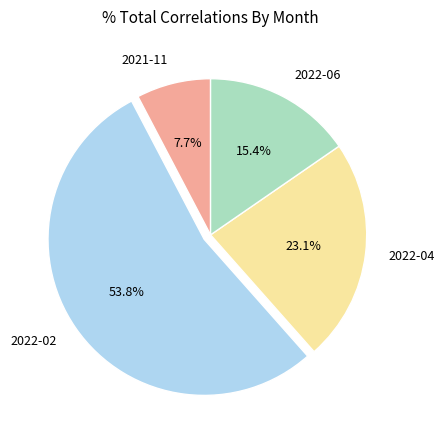

Rank the categories by value from highest to lowest.

2022-02, 2022-04, 2022-06, 2021-11